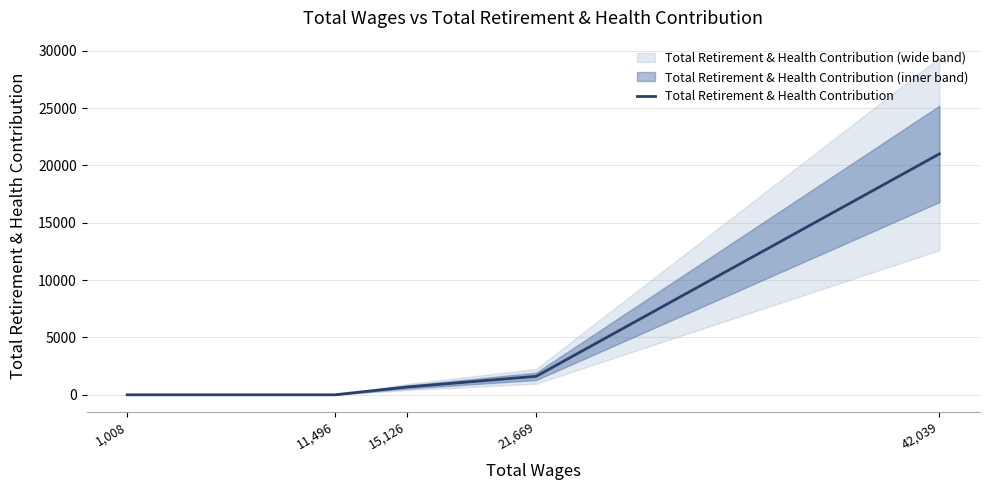

Reading left to right, list all the values displayed in this chart.

42,039=21000	21,669=1610	15,126=674	11,496=0	1,008=0